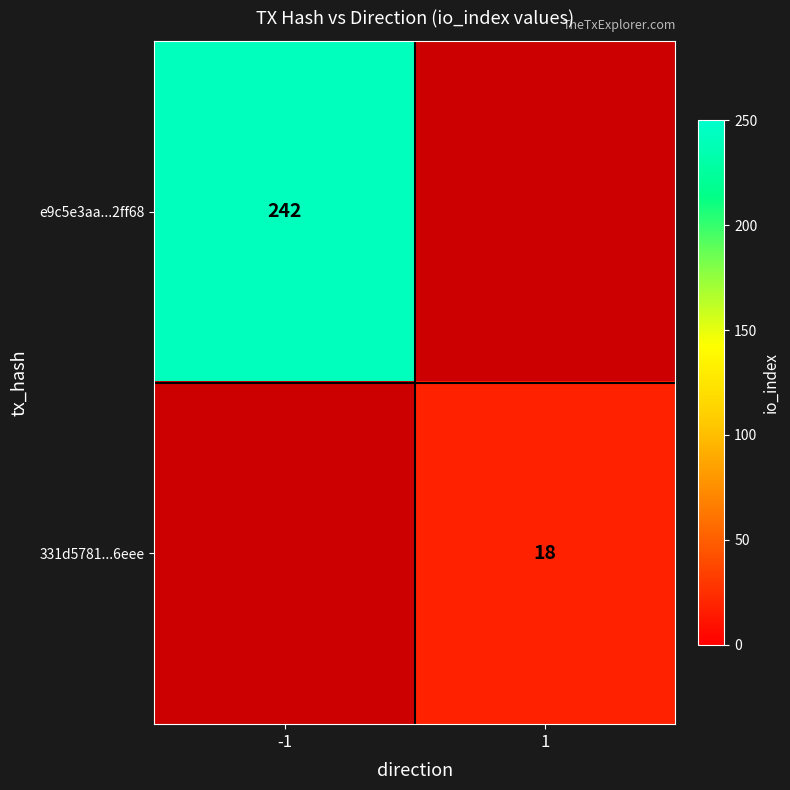

Is the value of e9c5e3aa...2ff68 at -1 greater than the value of 331d5781...6eee at 1?

Yes